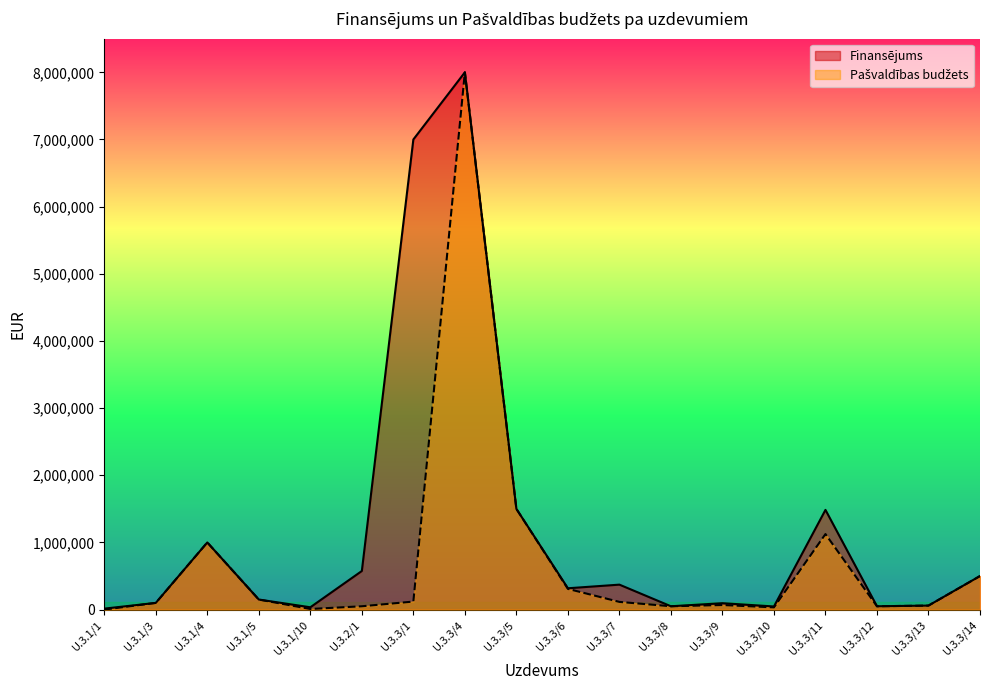

What position from the left is U.3.1/10?

5